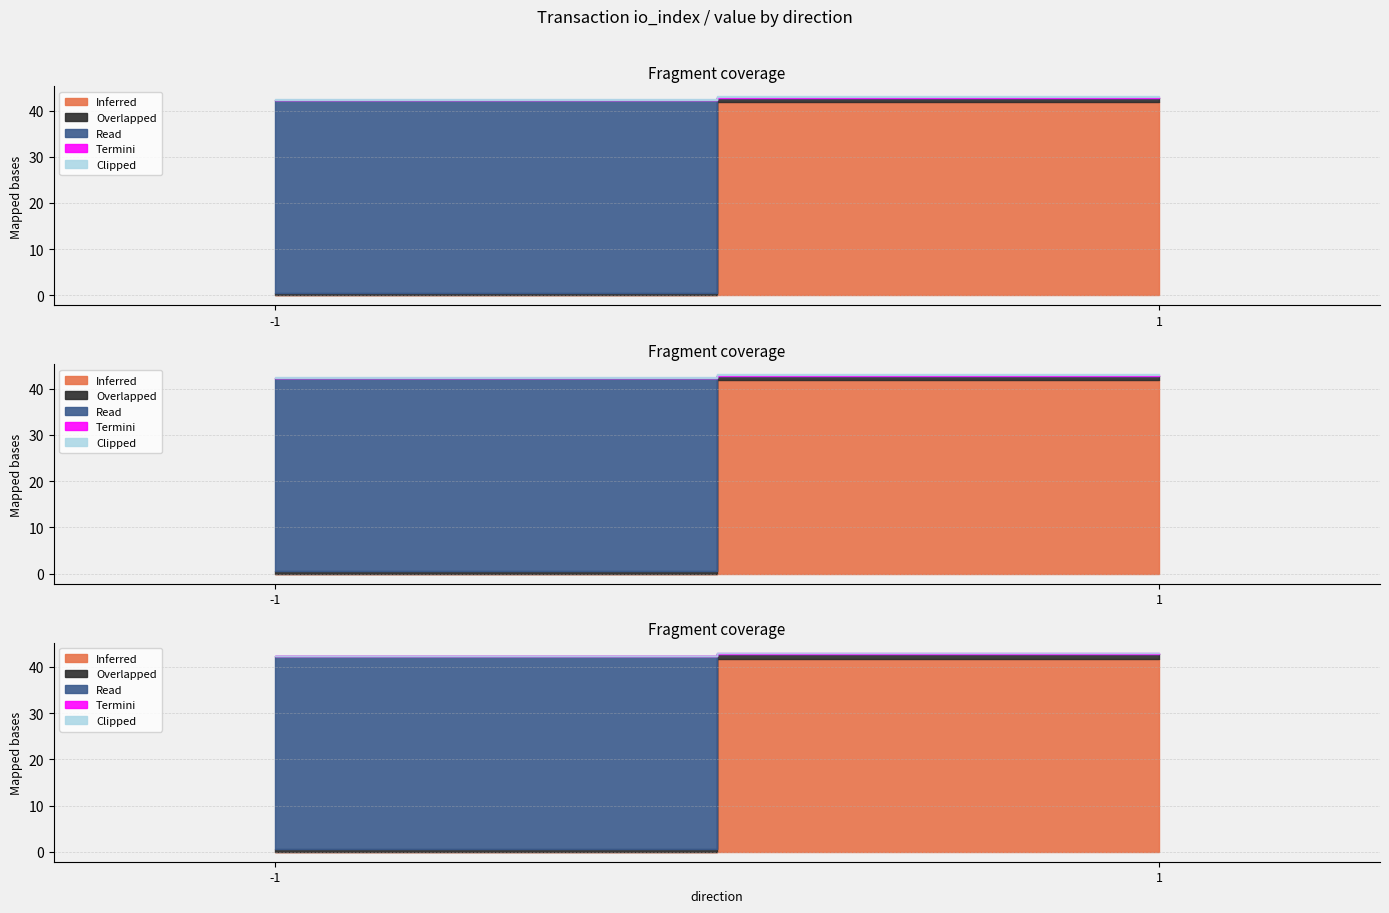

What is the maximum value for Read?

41.8